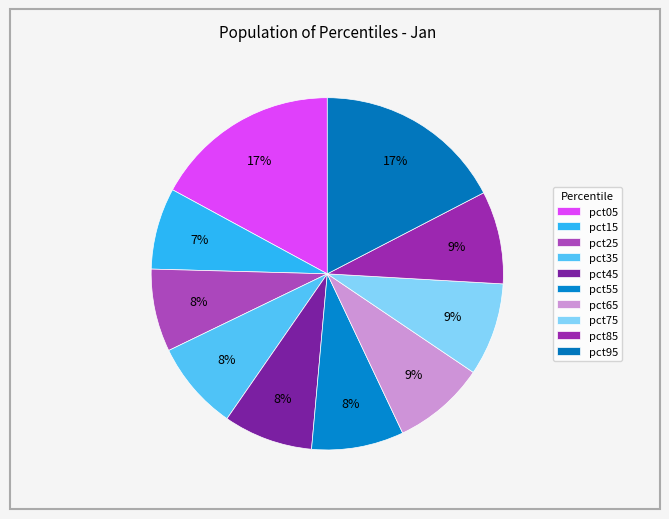

What is the largest slice in the pie chart?

pct95